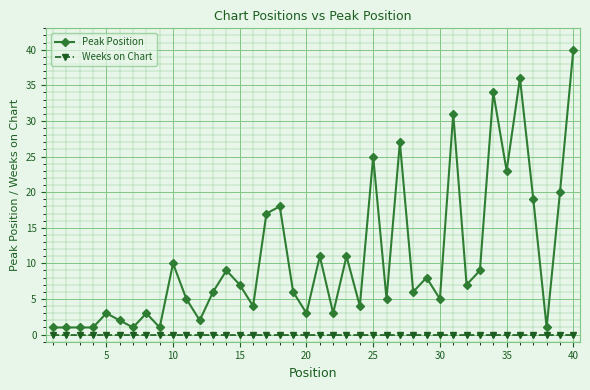

Reading left to right, transcribe all the data shown in this chart.

Peak Position: 1	1	1	1	3	2	1	3	1	10	5	2	6	9	7	4	17	18	6	3	11	3	11	4	25	5	27	6	8	5	31	7	9	34	23	36	19	1	20	40
Weeks on Chart: 0	0	0	0	0	0	0	0	0	0	0	0	0	0	0	0	0	0	0	0	0	0	0	0	0	0	0	0	0	0	0	0	0	0	0	0	0	0	0	0